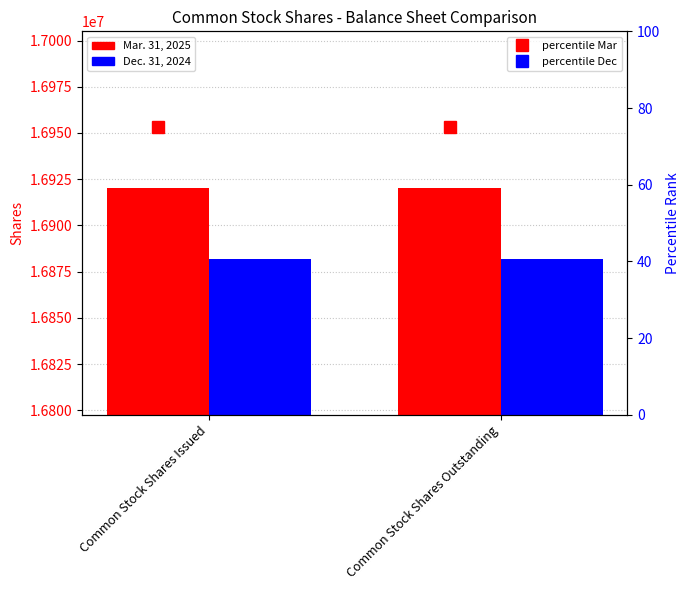

Reading left to right, list all the values displayed in this chart.

Mar. 31, 2025: 16920363	16920363
Dec. 31, 2024: 16882045	16882045
percentile Mar: 75	75
percentile Dec: 25	25